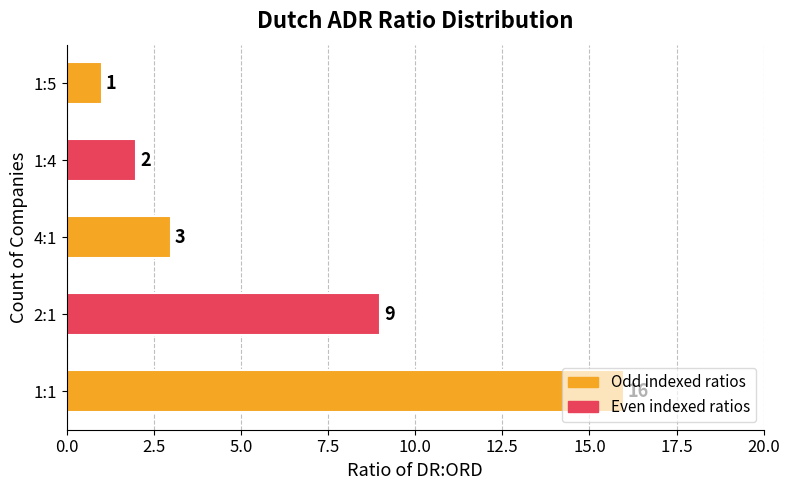

What is the change in value from 1:1 to 2:1?

-7